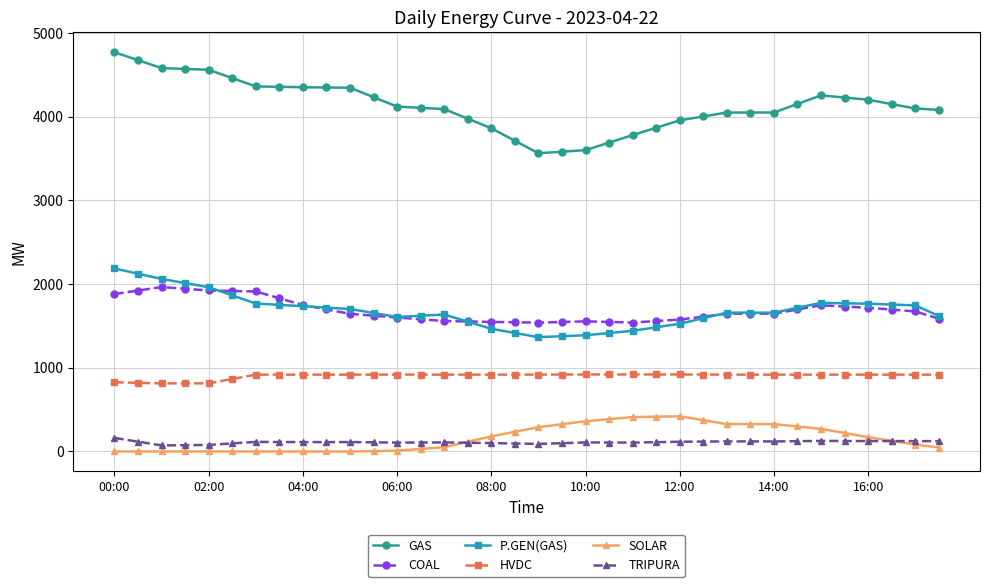

What is the maximum value shown in the chart?

4771.0